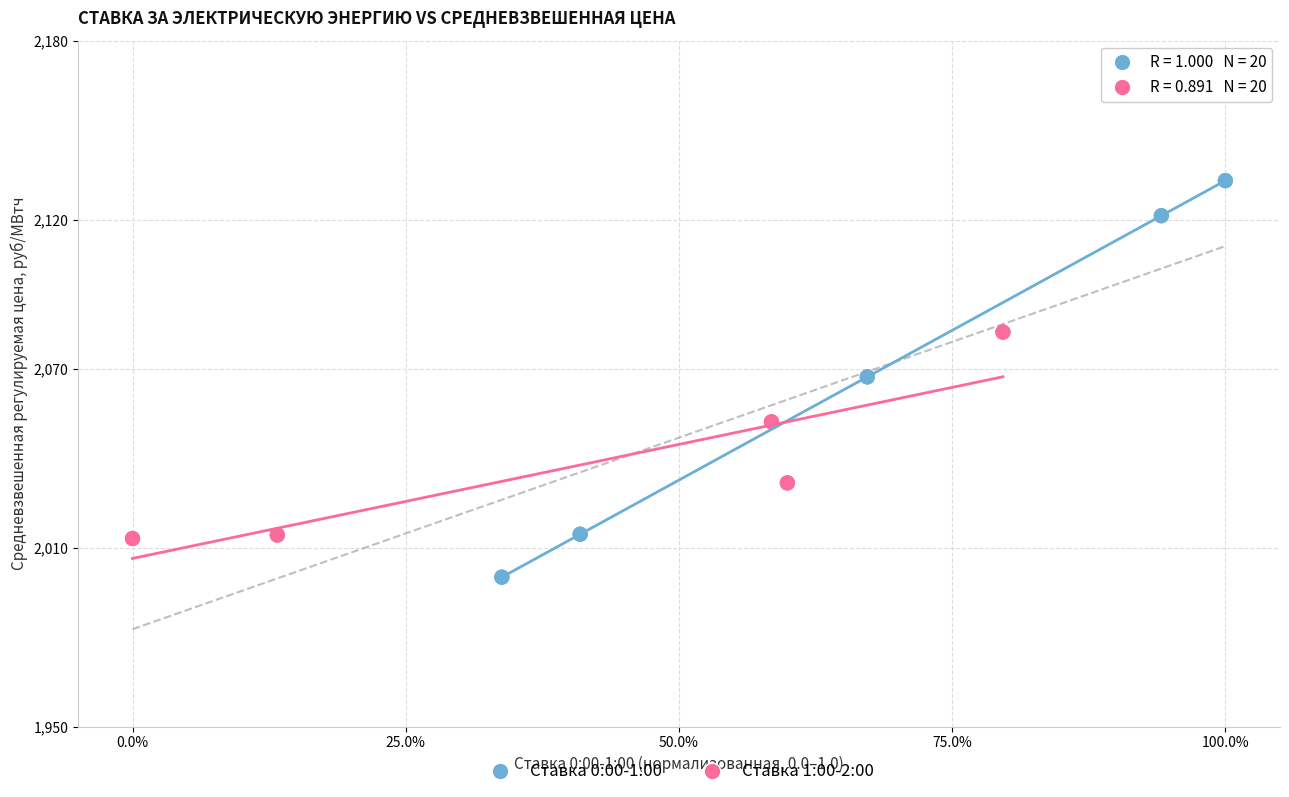

Which series contains the lowest Y value?

Ставка 0:00-1:00